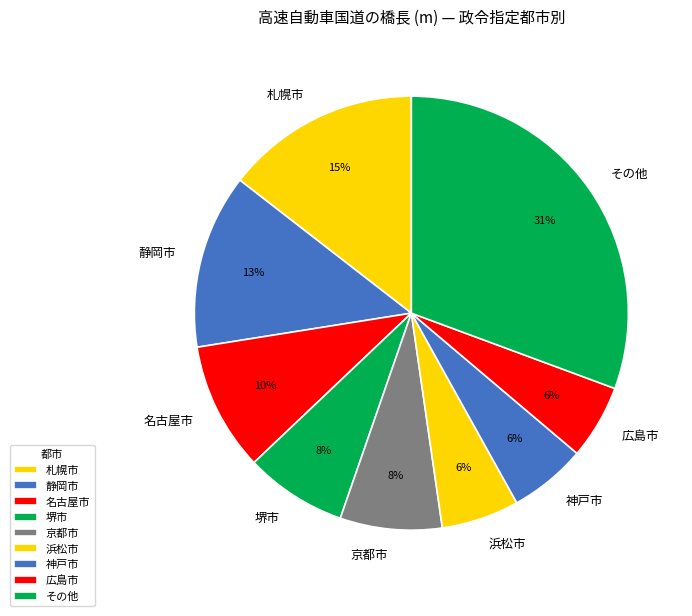

Count the number of slices in the pie.

9